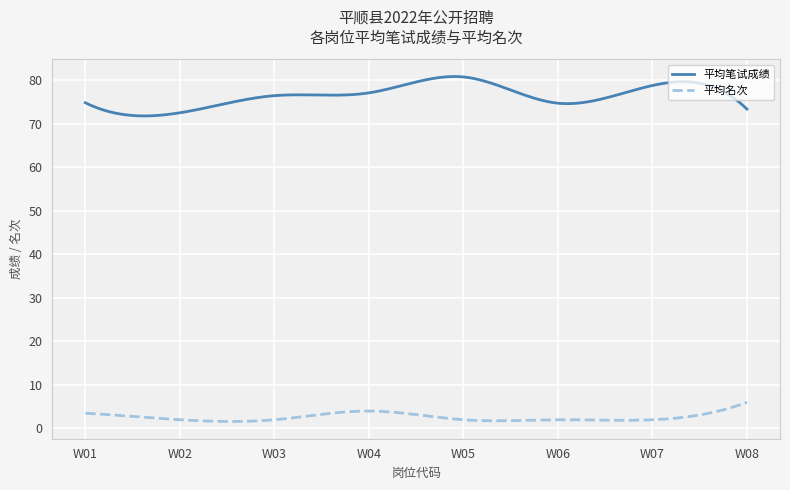

In 平均名次, how many points are higher than both neighbors (excluding endpoints)?

2